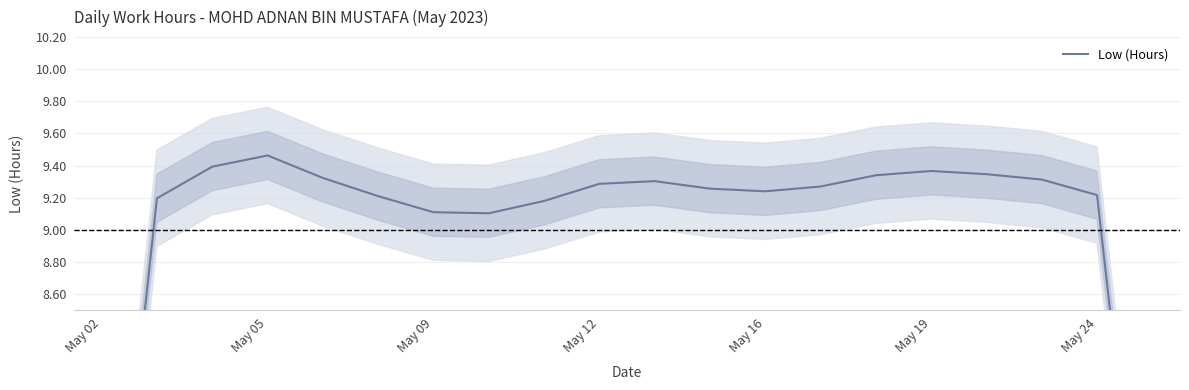

How many data points are less than 9?

2